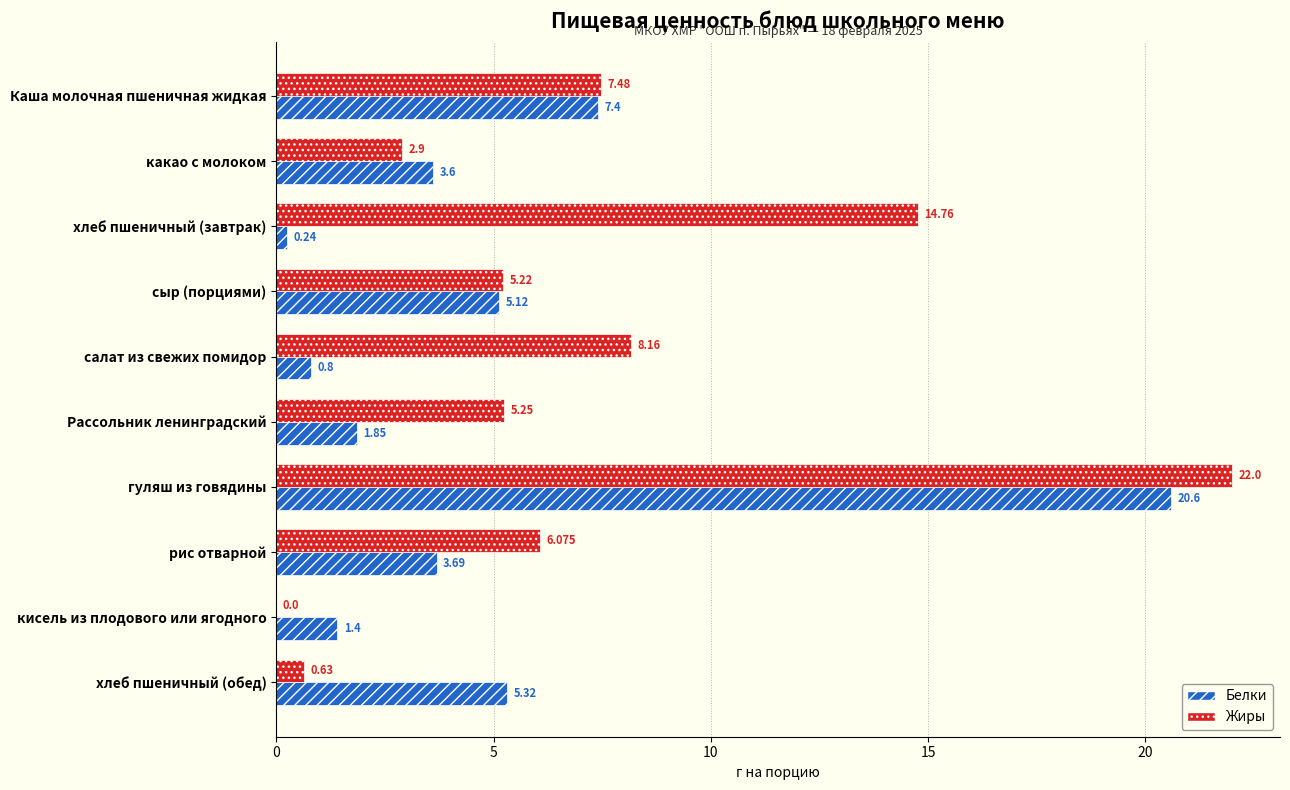

At which label does Белки reach its peak?

гуляш из говядины